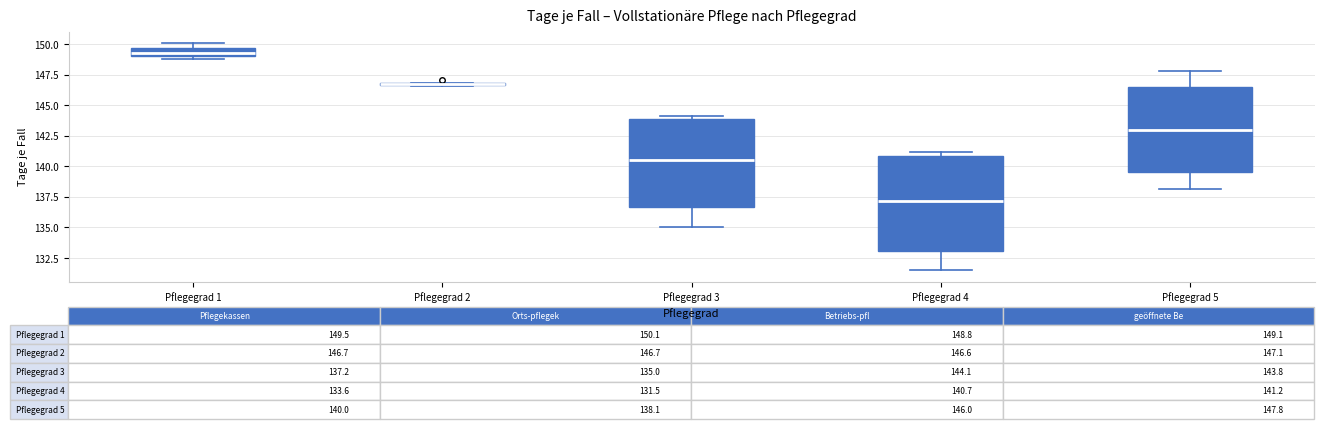

Comparing the boxes themselves (not the whiskers), which one is the tallest?

Pflegegrad 4